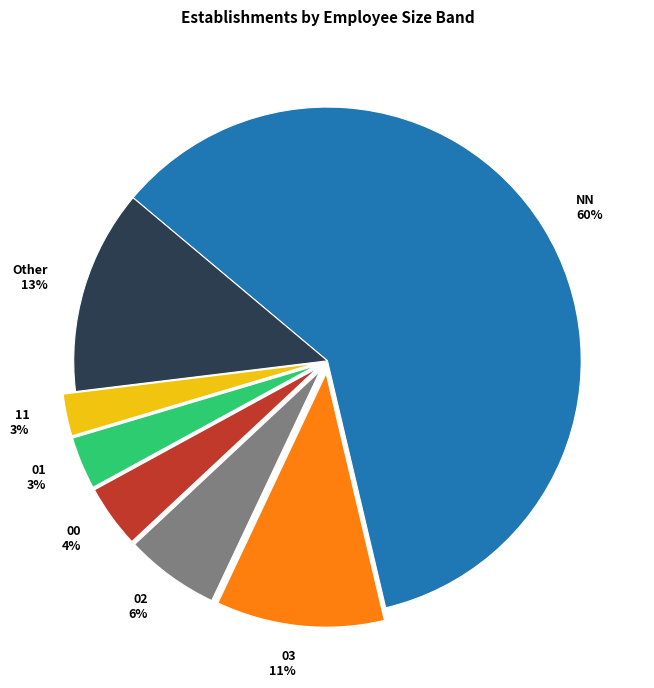

Does 11 represent more than half of the total?

No